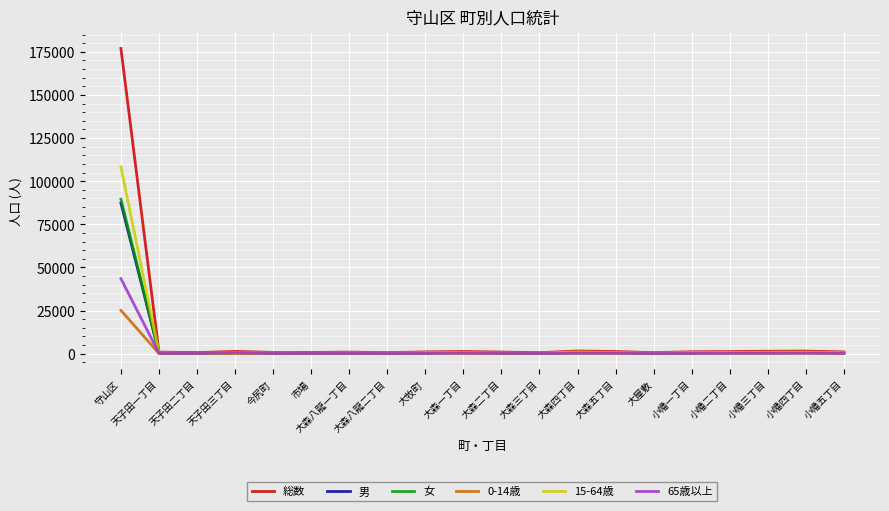

Does the chart have visible grid lines?

Yes